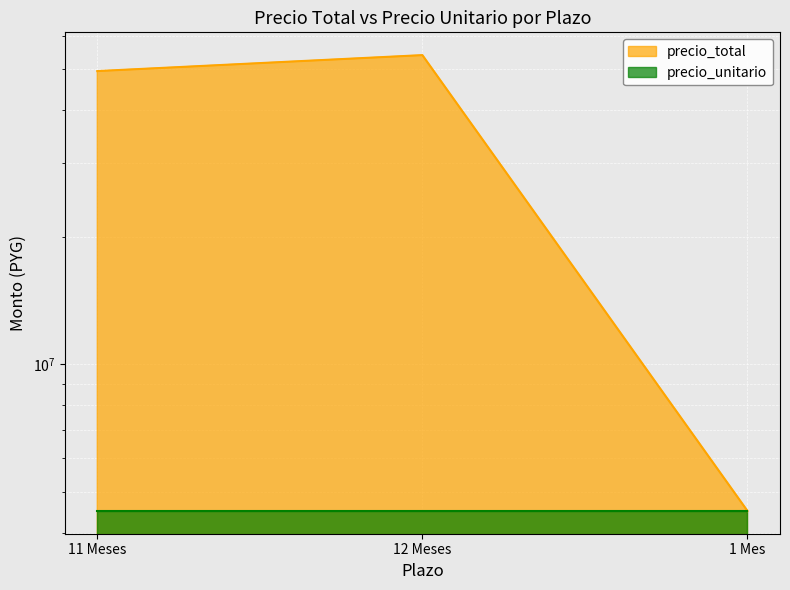

Reading right to left, what are all the values shown in this chart?

1 Mes=4500000	12 Meses=54000000	11 Meses=49500000